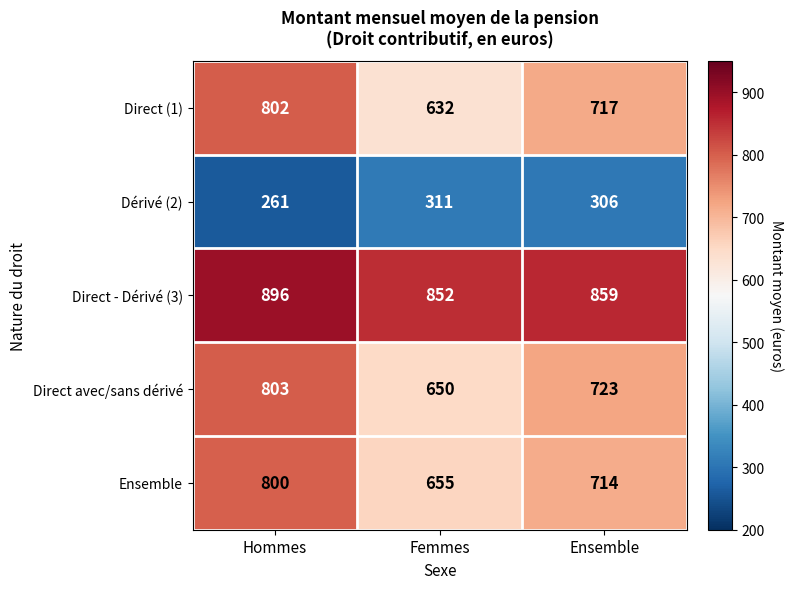

What is the difference between the Direct avec/sans dérivé values at Femmes and Hommes?

153